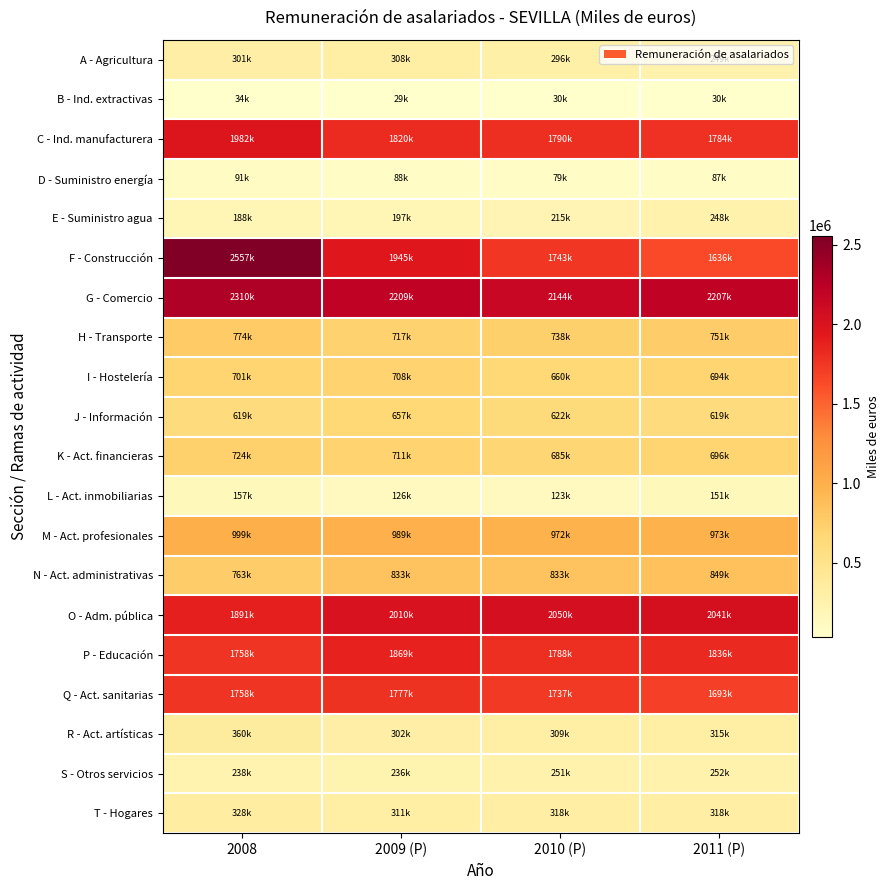

What is the spread (max minus min) of values at 2010 (P)?

2114312